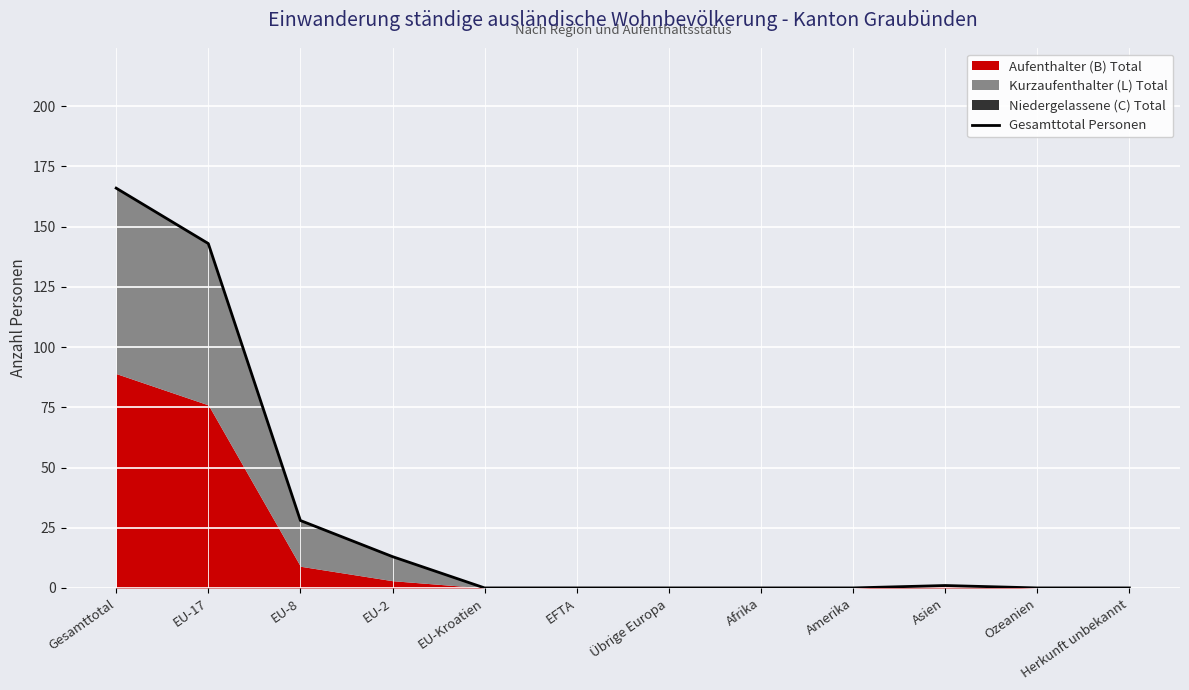

What position from the right is Asien?

3